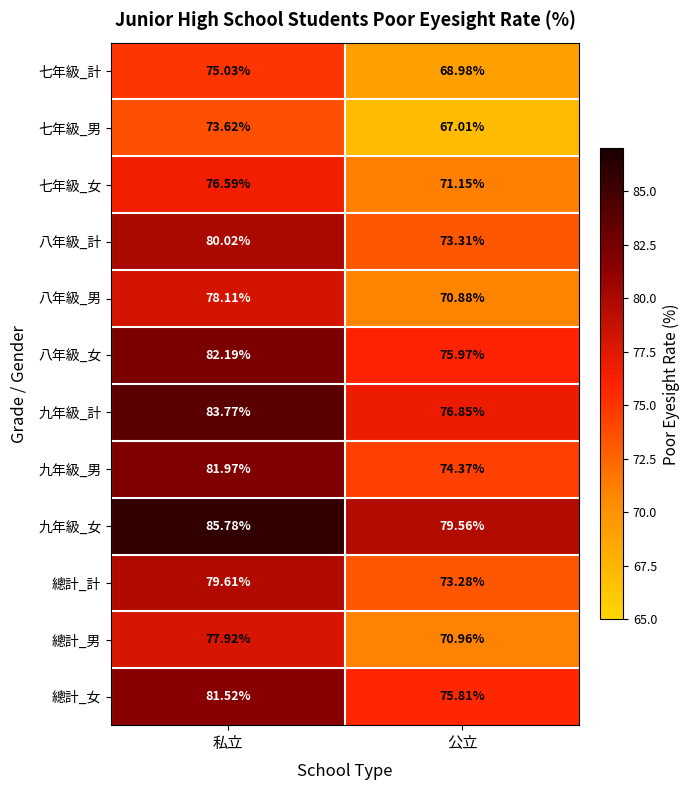

Which series has the largest total across all categories?

九年級_女